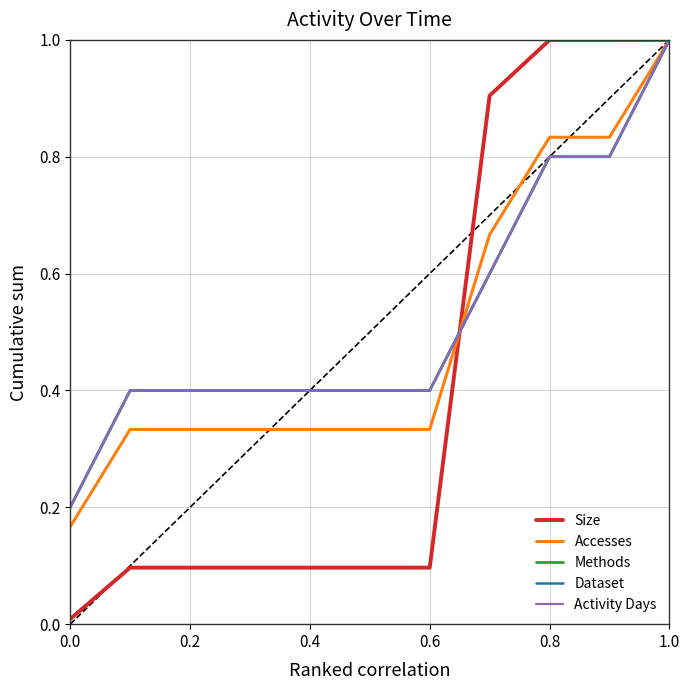

How many Accesses values are between 0 and 1?

11